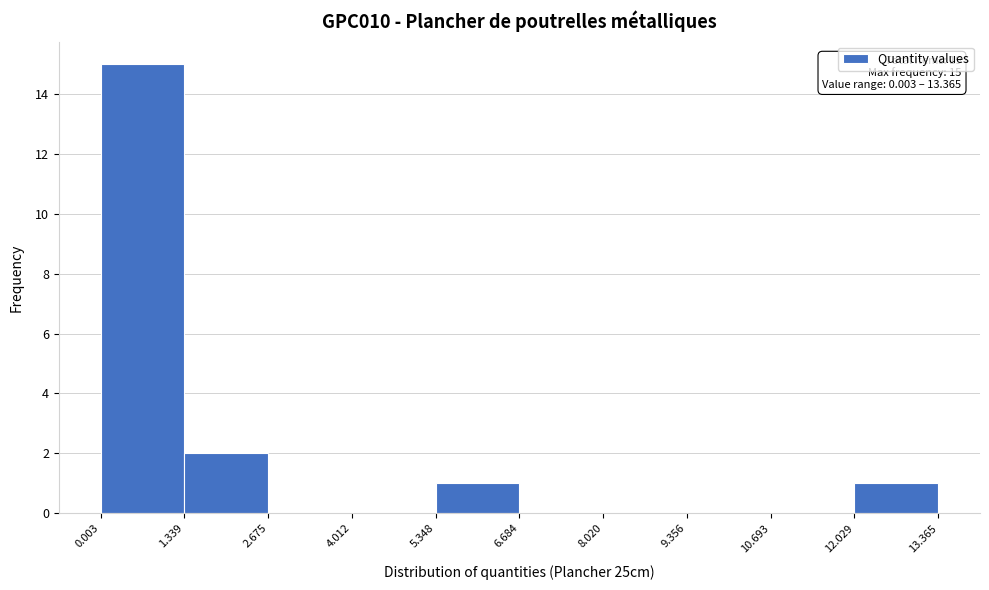

Over which range of the x-axis is the bar tallest?

0.003 to 1.339